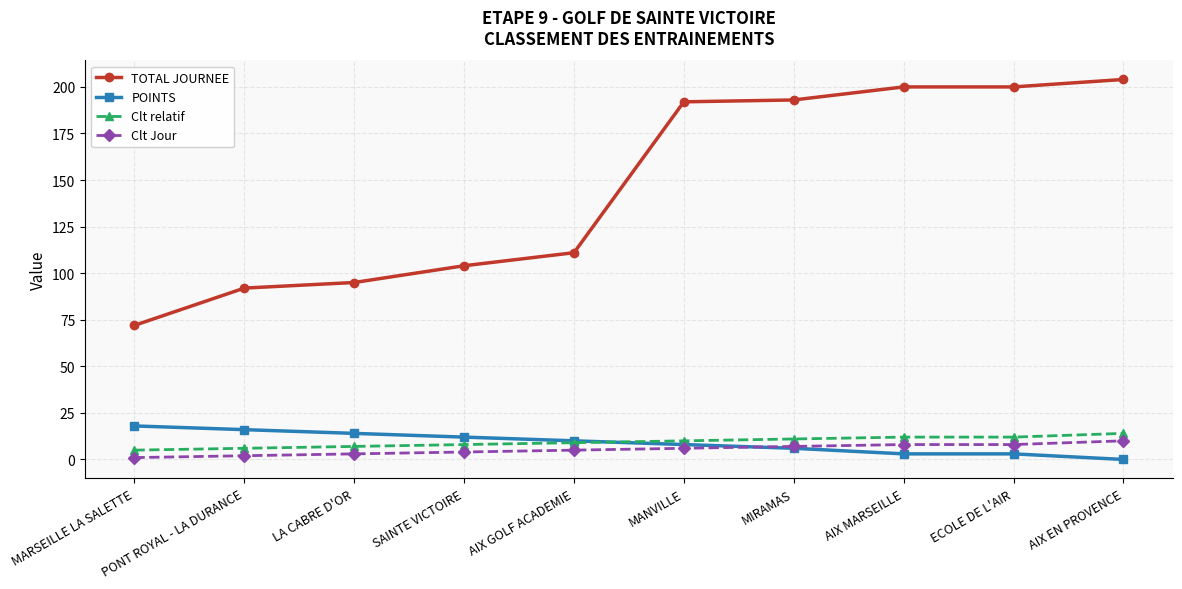

What is the value of the Clt relatif point at the 8th from the left?

12